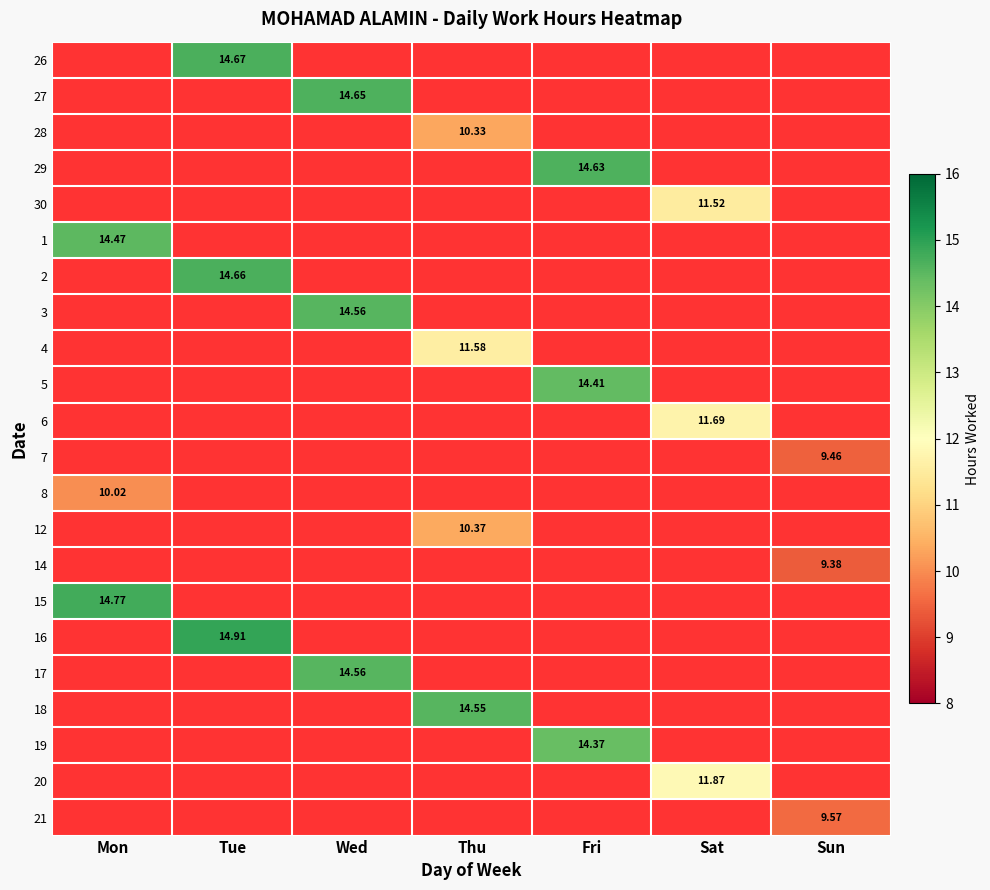

At which category is the sum across all series the highest?

Thu